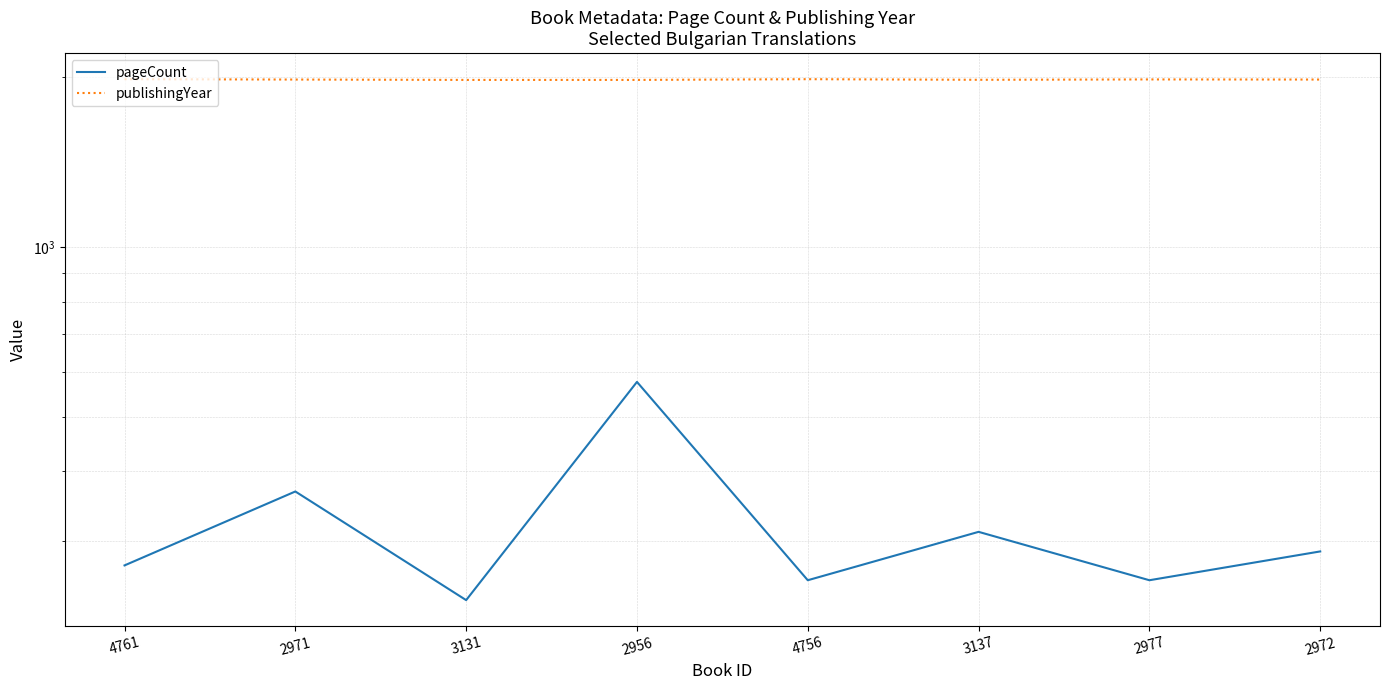

True or false: pageCount and publishingYear intersect in this chart.

False